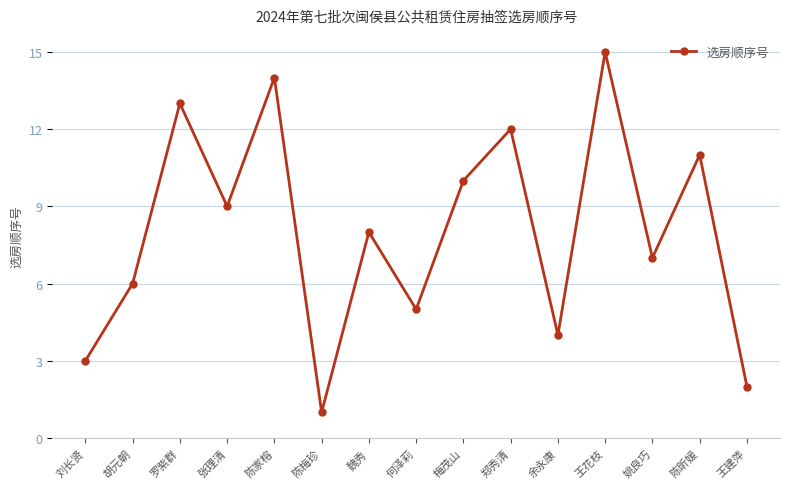

True or false: the data has more than 2 interior local peaks.

True